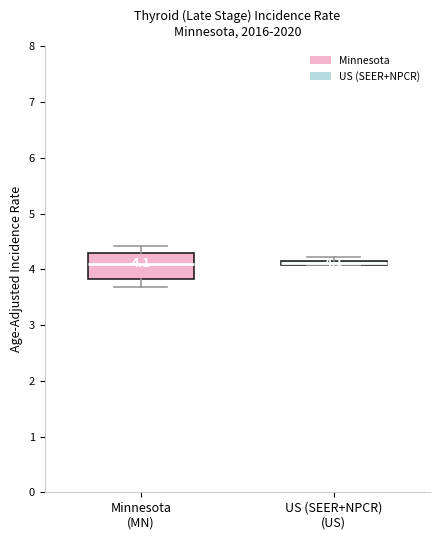

Comparing the boxes themselves (not the whiskers), which one is the tallest?

Minnesota (MN)